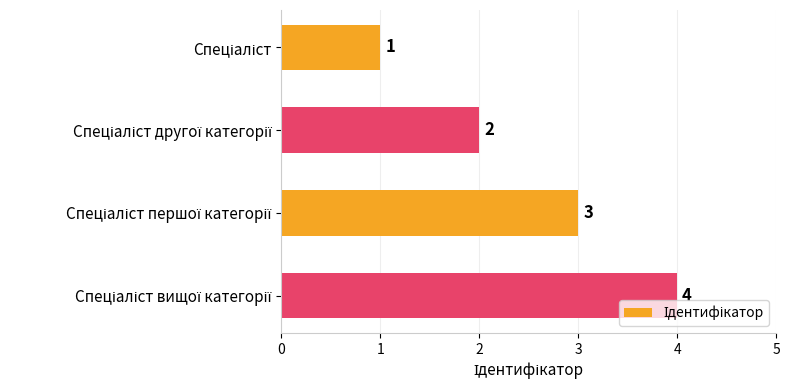

Count the values in the range 2 to 4.

3